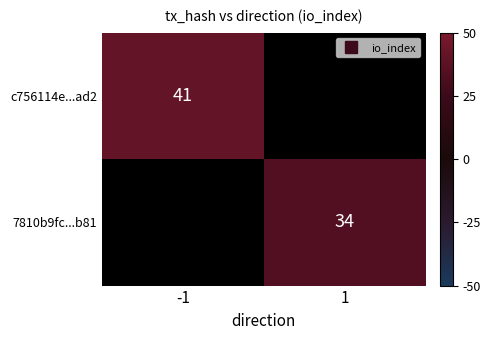

Where is c756114e...ad2 nearest to the value 41?

-1